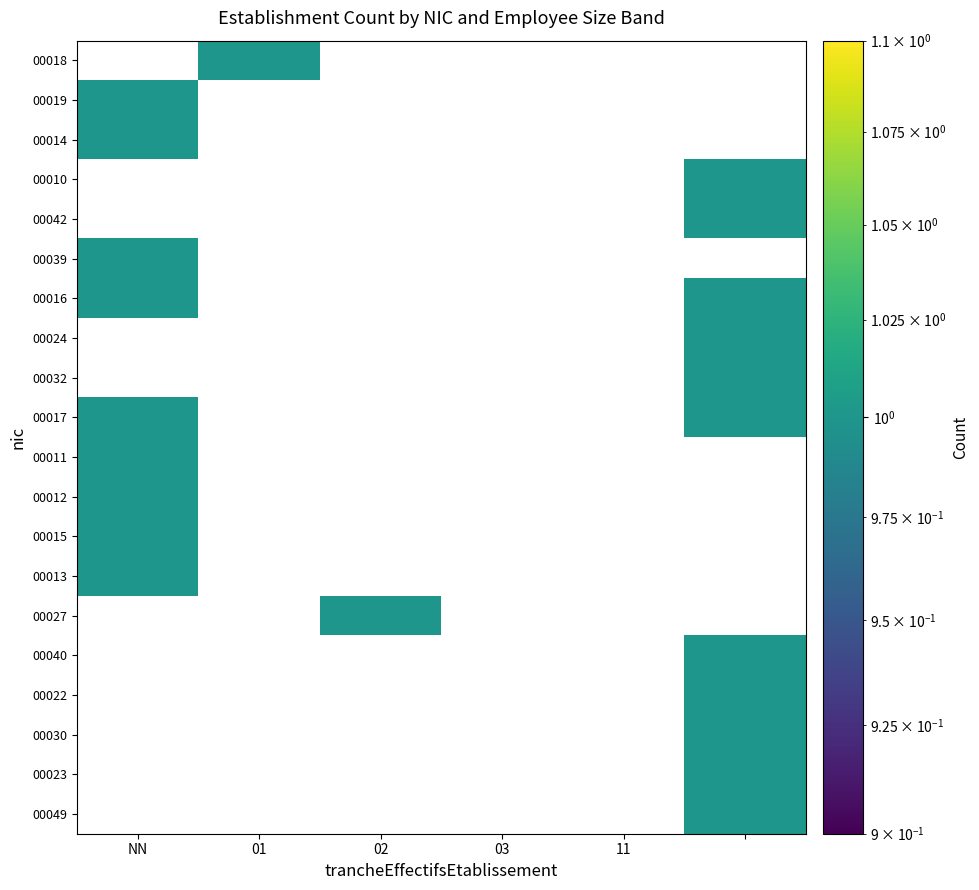

Which category has the lowest value across all series?

01